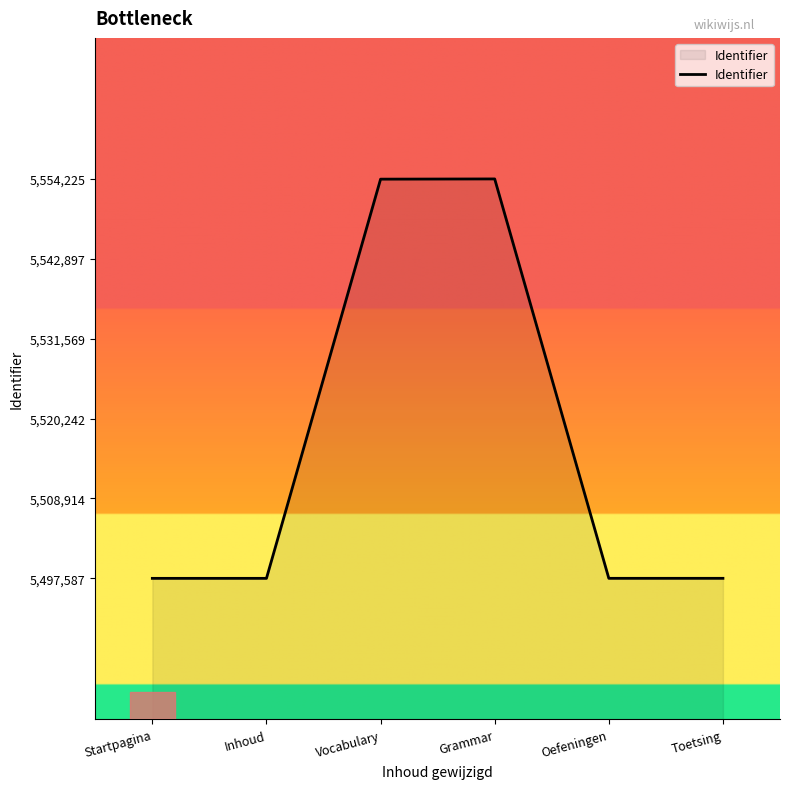

How many distinct data groups are displayed?

1